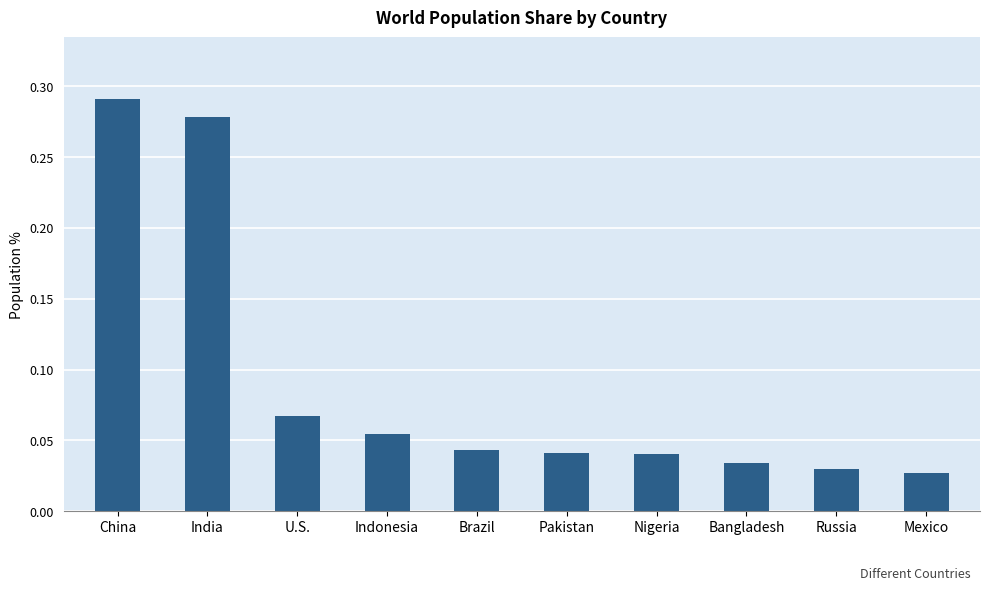

What is the sum of all values?

0.9